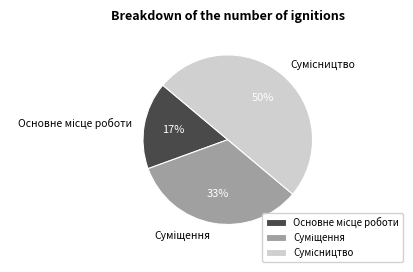

To the nearest percent, what is the difference between the largest and smallest slice percentages?

33%